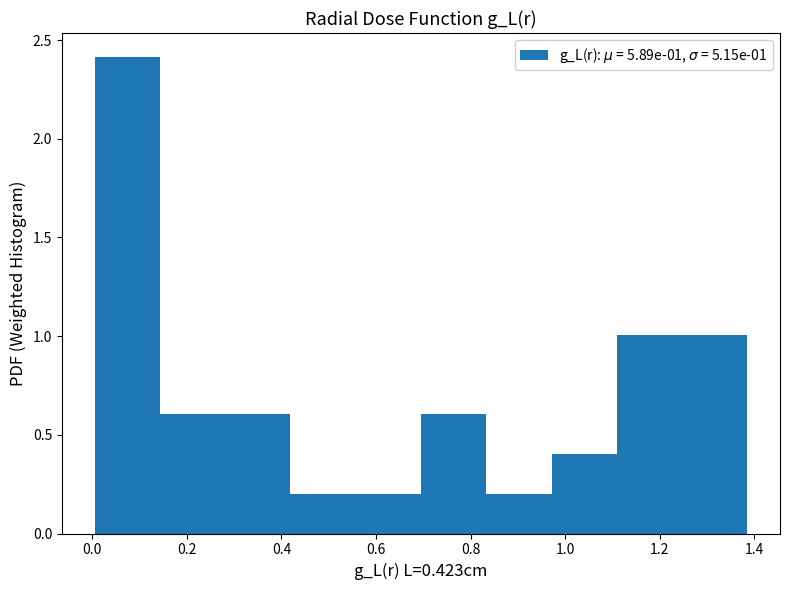

Over which range of the x-axis is the bar tallest?

0.00 to 0.14